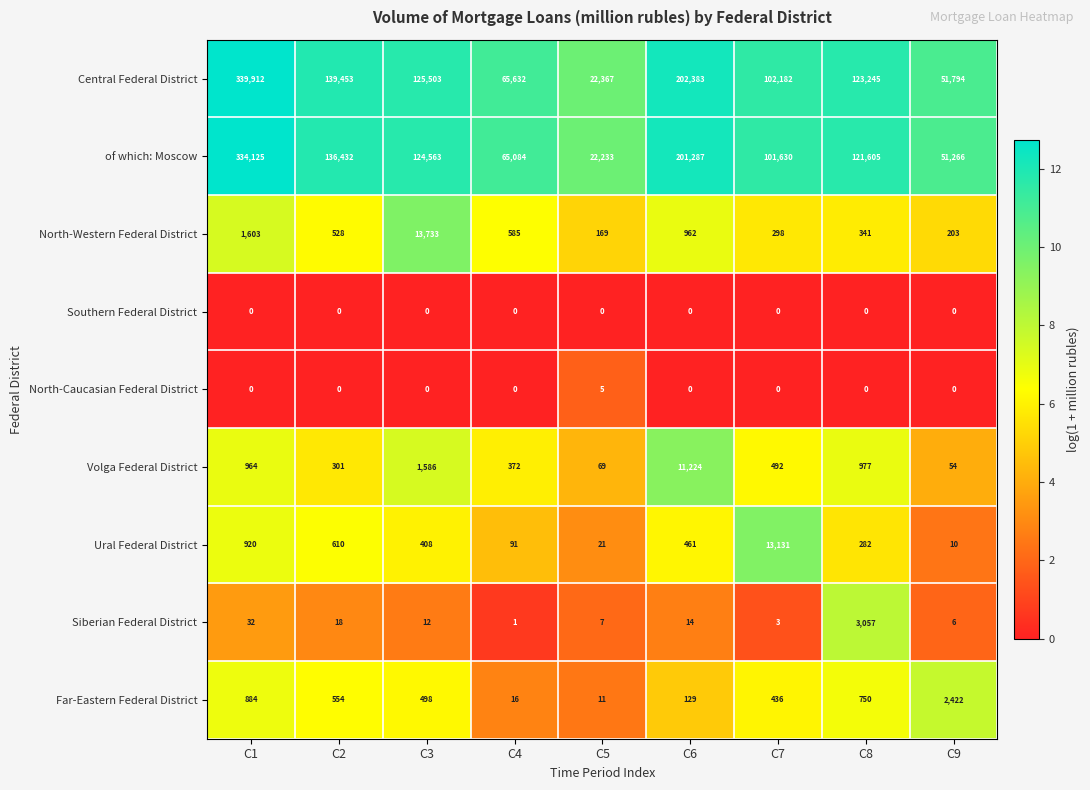

What is the spread (max minus min) of values at C7?

102182